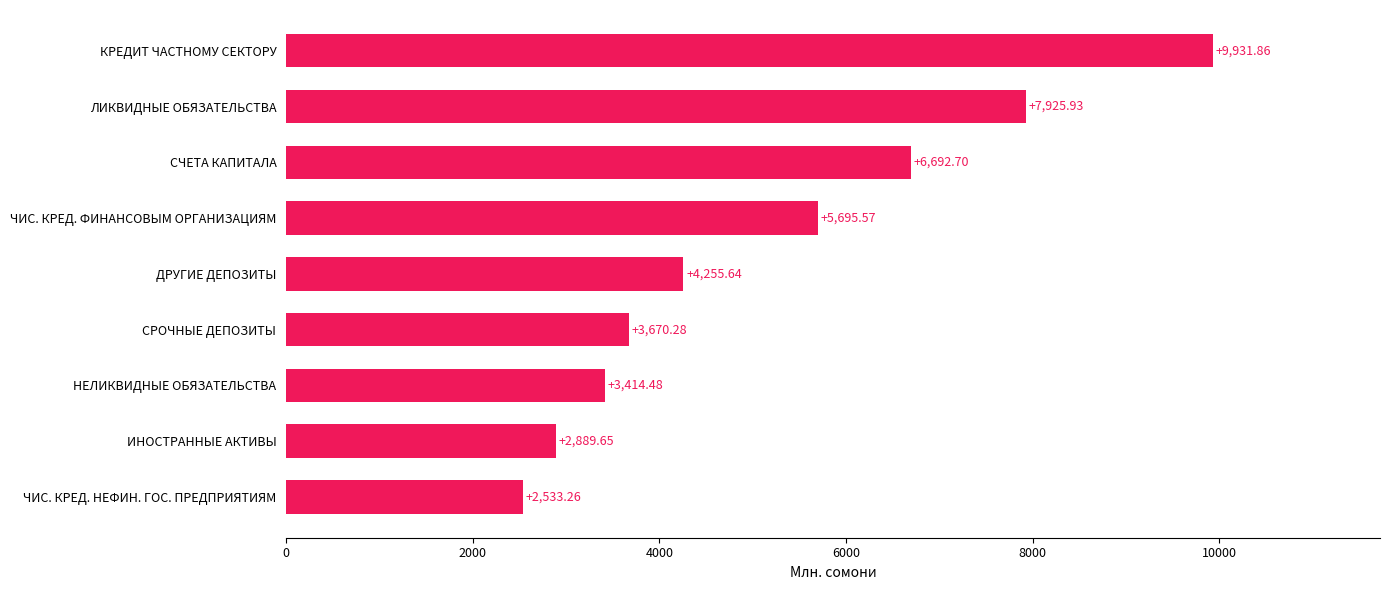

How many data points are above 4255?

5